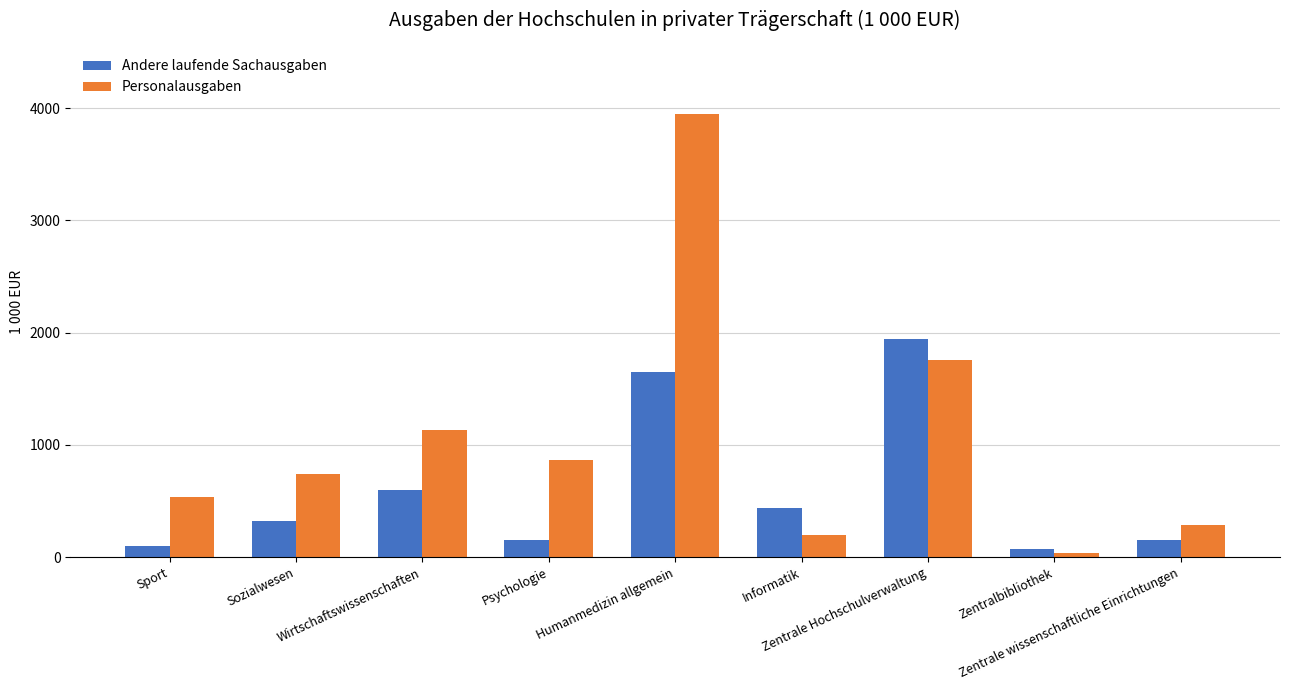

List the series in order of their overall mean, lowest first.

Andere laufende Sachausgaben, Personalausgaben